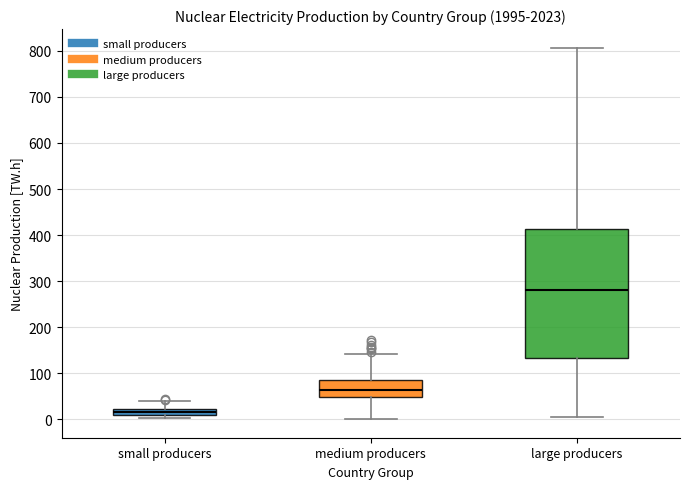

Which box's median line is the lowest?

small producers